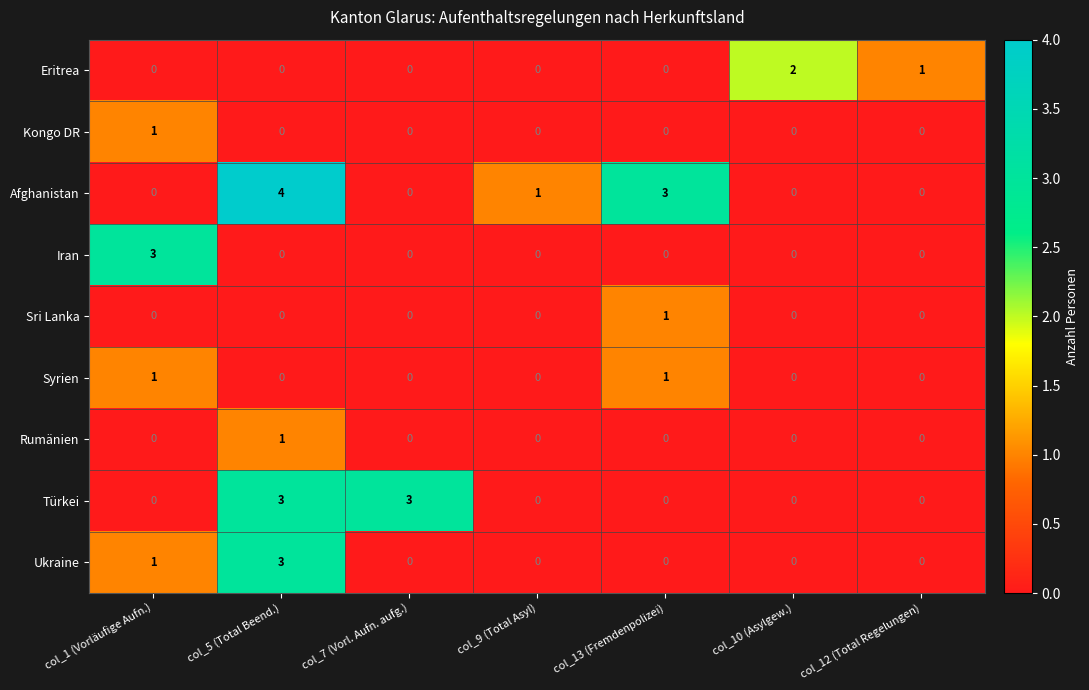

What is the spread (max minus min) of values at col_13 (Fremdenpolizei)?

3